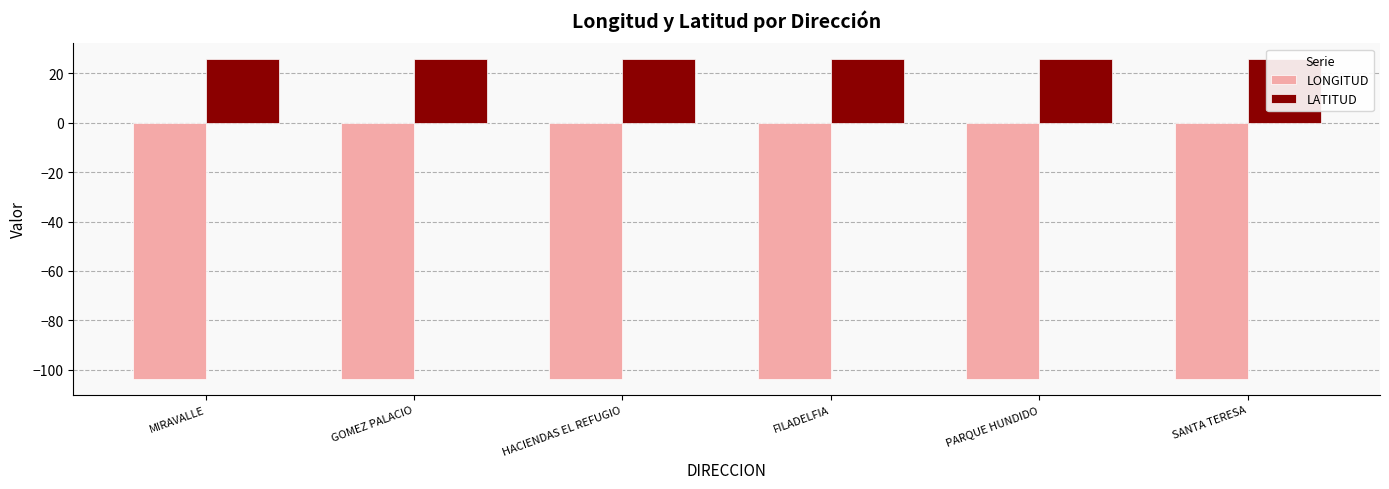

The LATITUD series shows 12.9 at FILADELFIA. True or false?

False